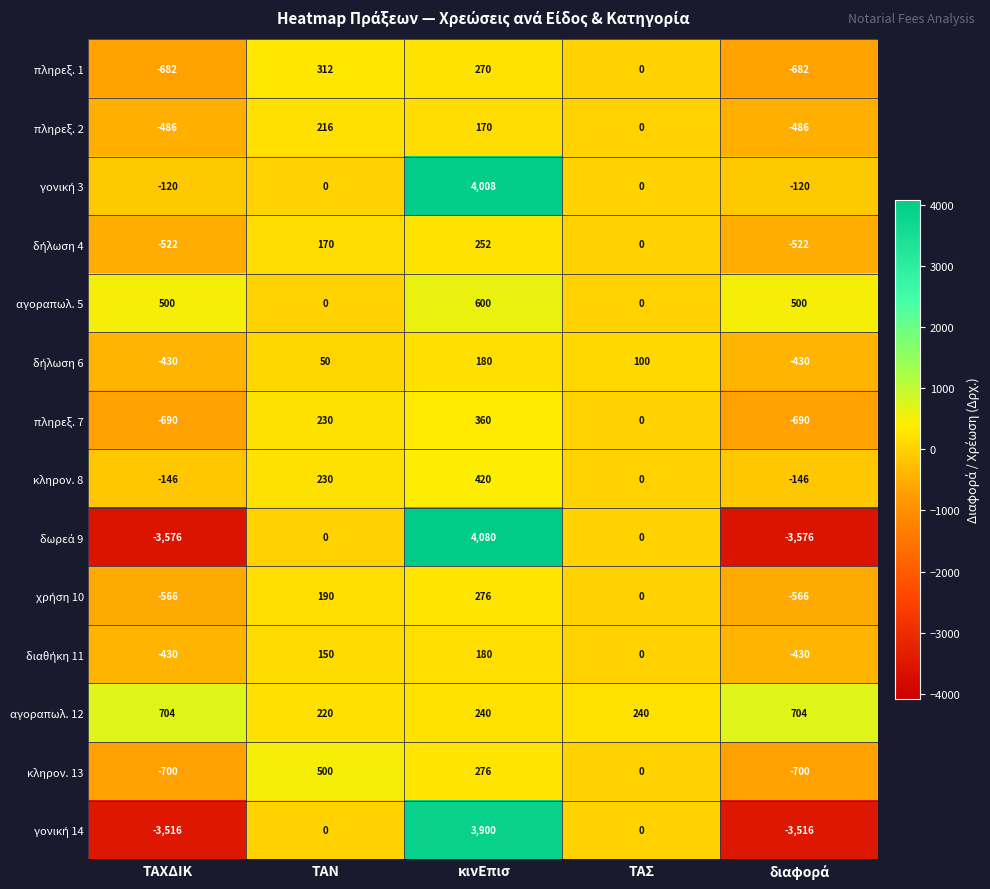

What is the difference between the highest and lowest values at ΤΑΝ?

500